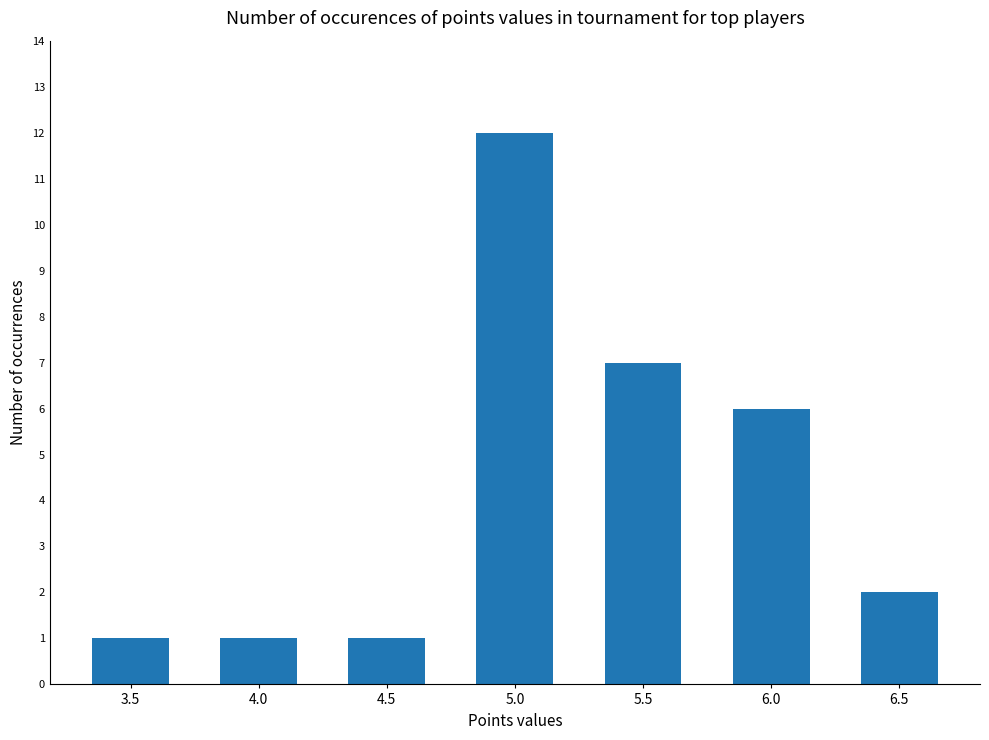

What is the sum of all values?

30